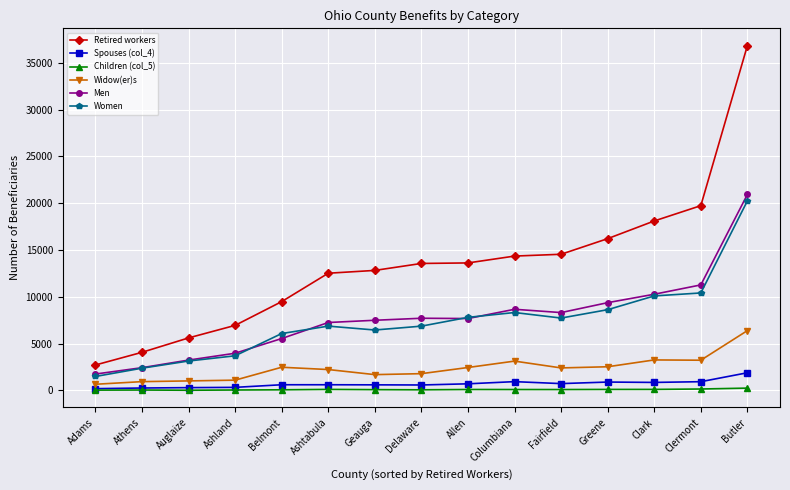

True or false: Retired workers and Spouses (col_4) cross at least once.

False